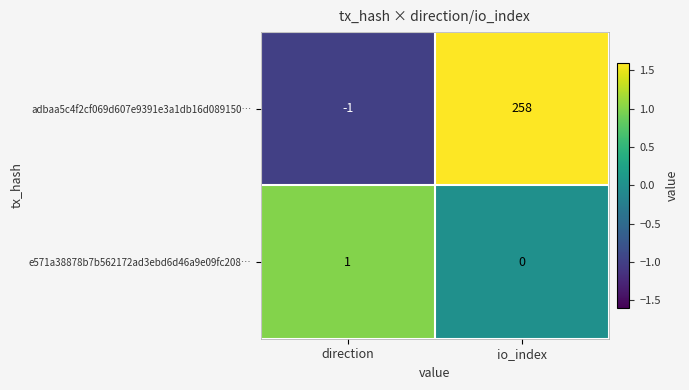

The e571a38878b7b562172ad3ebd6d46a9e09fc208… series shows 0 at io_index. True or false?

True